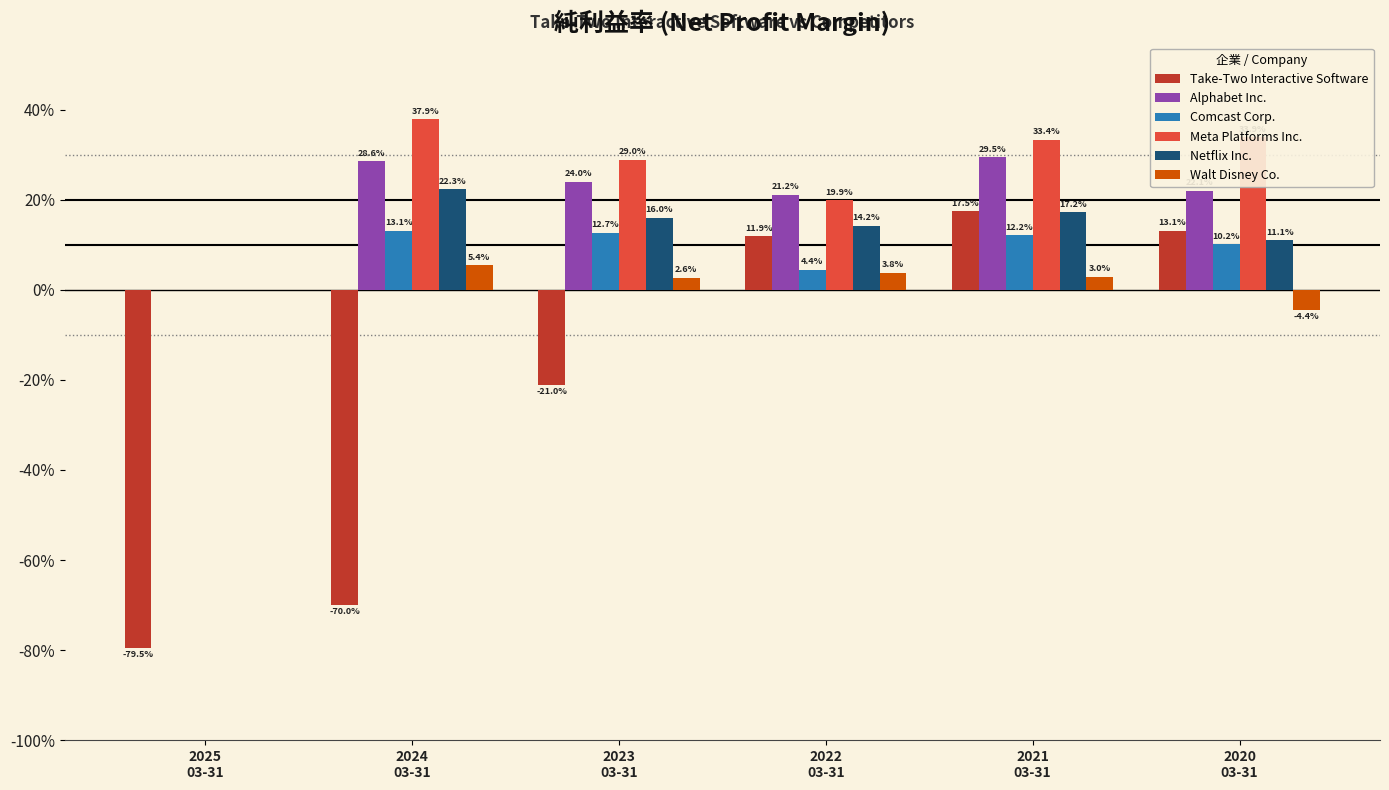

Does the chart contain stacked bars?

No